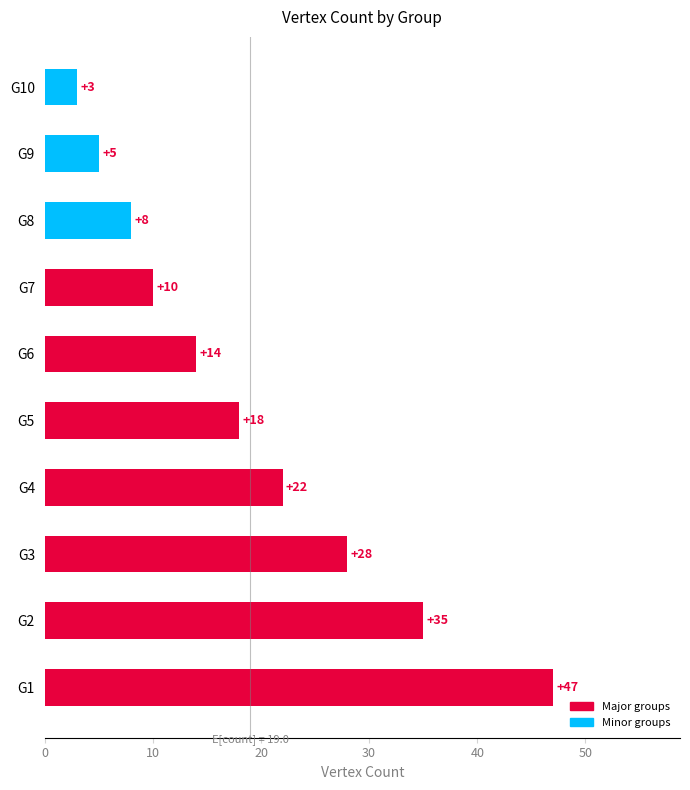

How many values are below 18?

5